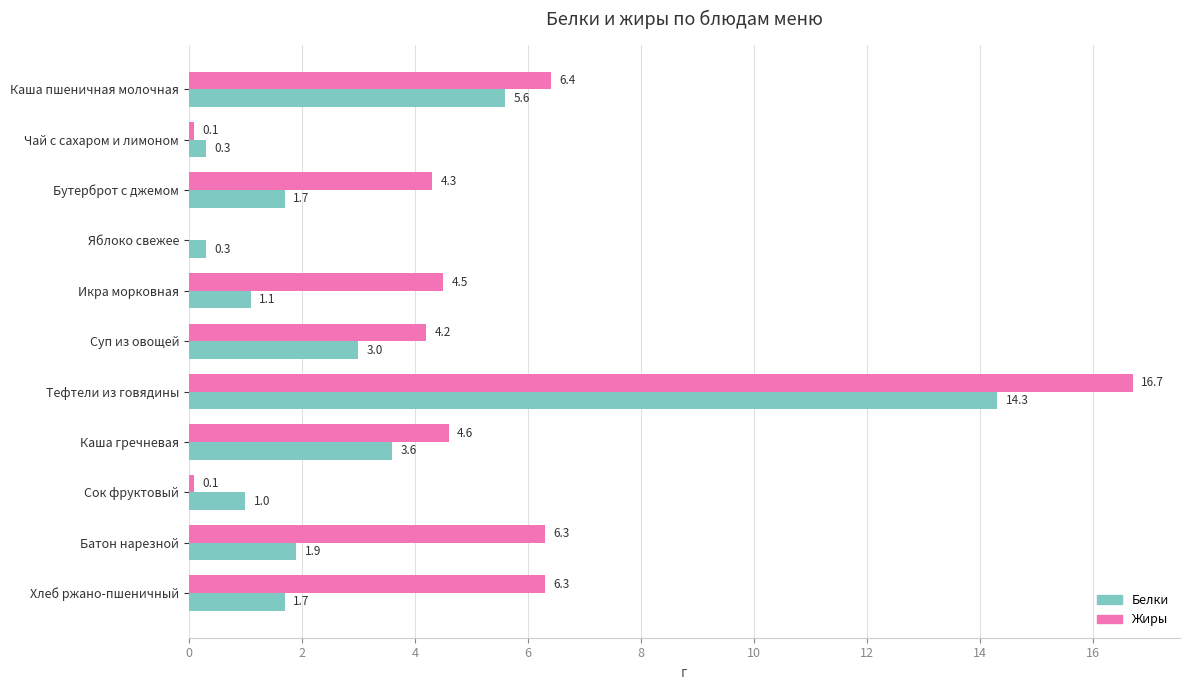

Between Икра морковная and Суп из овощей, which series saw the biggest shift?

Белки